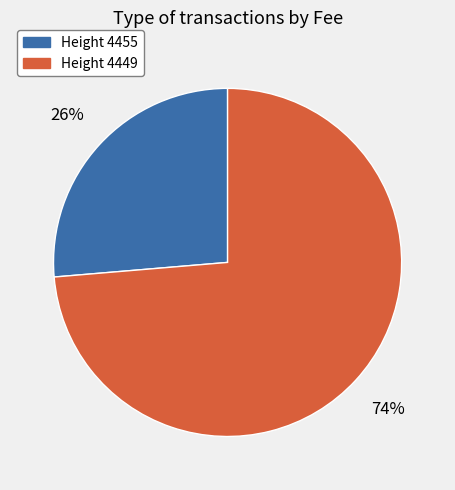

To the nearest percent, what is the average slice percentage?

50%